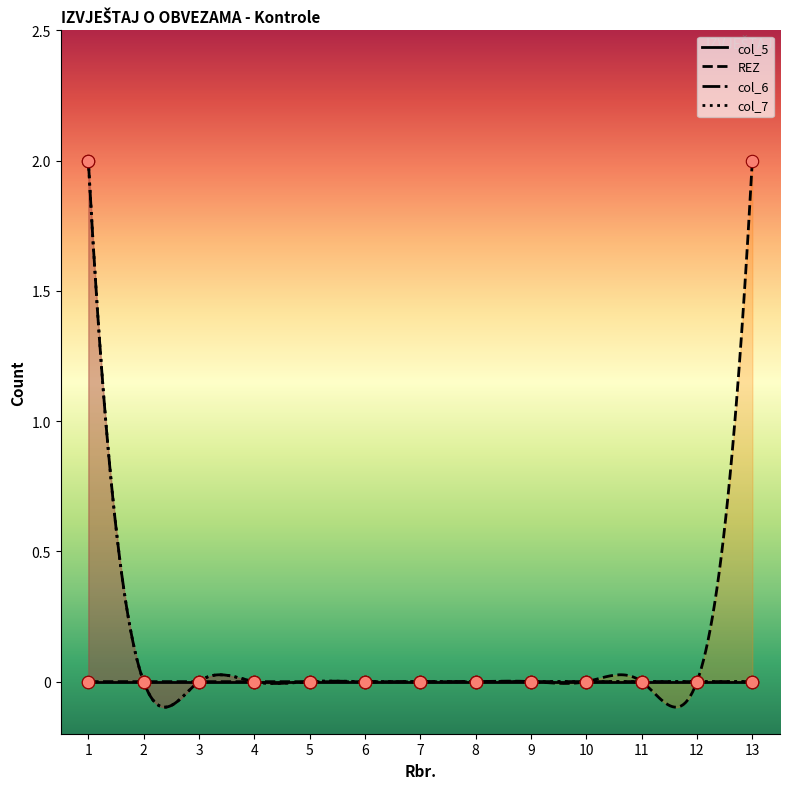

Is the value of col_7 at 3 greater than the value of REZ at 12?

No